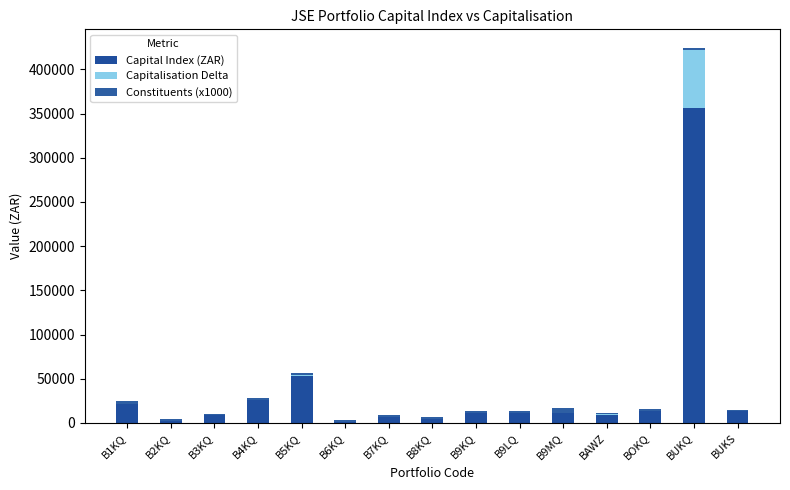

What is the value of the Capital Index (ZAR) bar at the 8th from the left?

4139.8